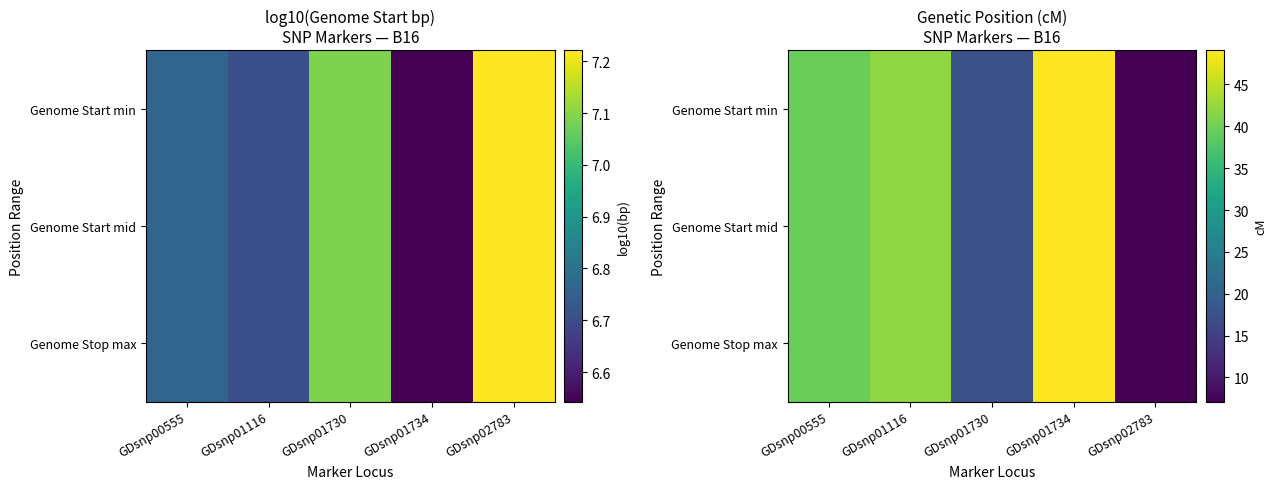

List the labels in order of Genome Start mid value, largest first.

GDsnp01734, GDsnp01116, GDsnp00555, GDsnp01730, GDsnp02783